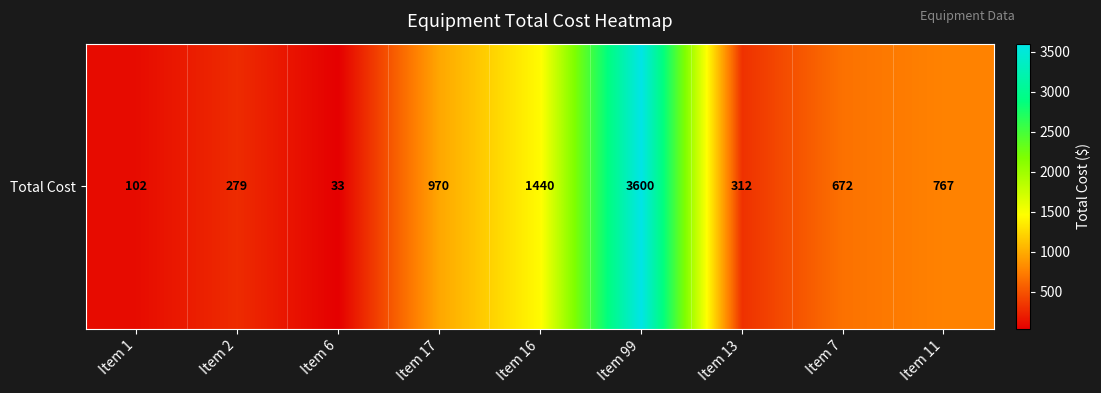

Count the number of categories in the chart.

9